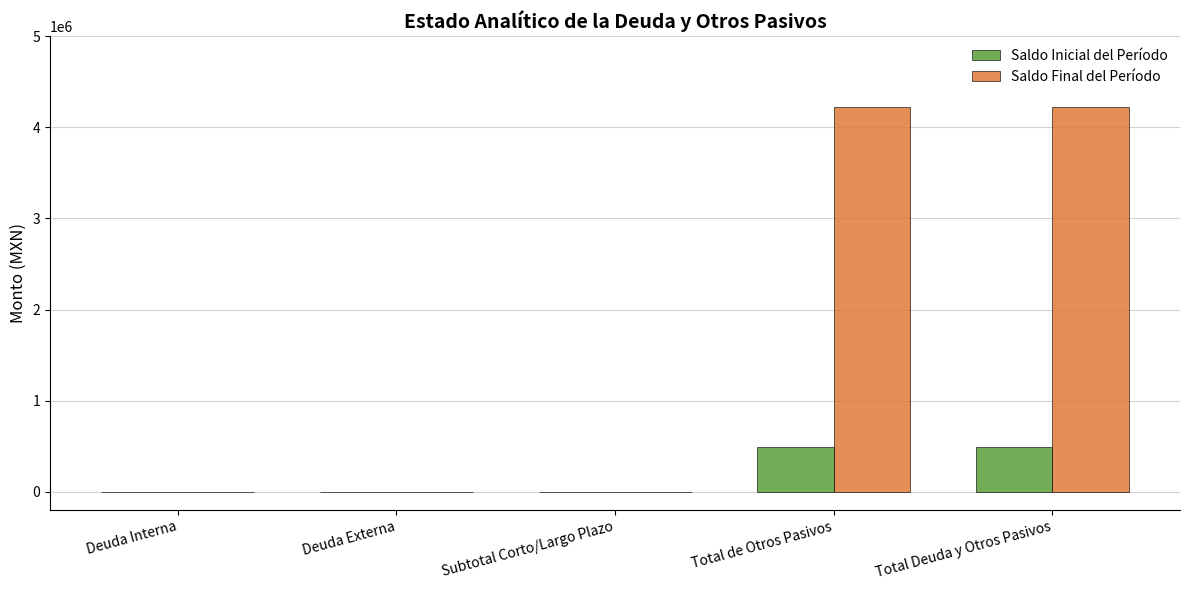

Which series has the largest total across all categories?

Saldo Final del Período